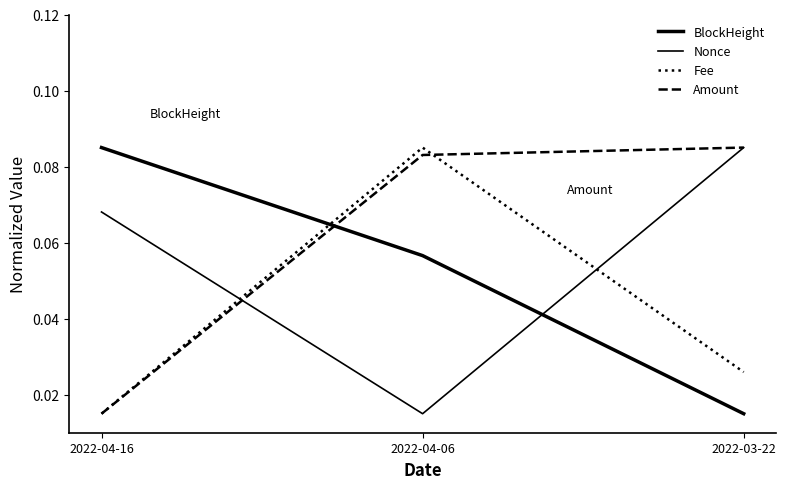

What is the average value of the Nonce series?

0.1